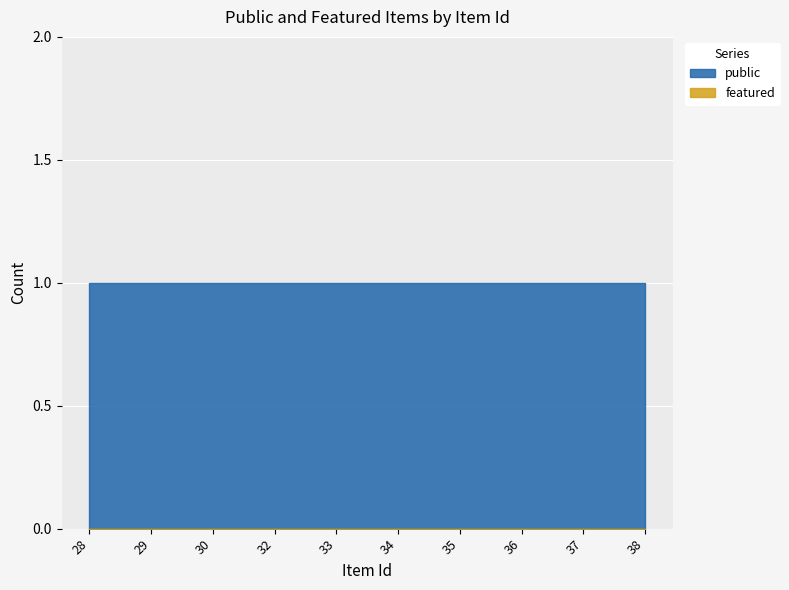

What is the spread (max minus min) of values at 34?

1